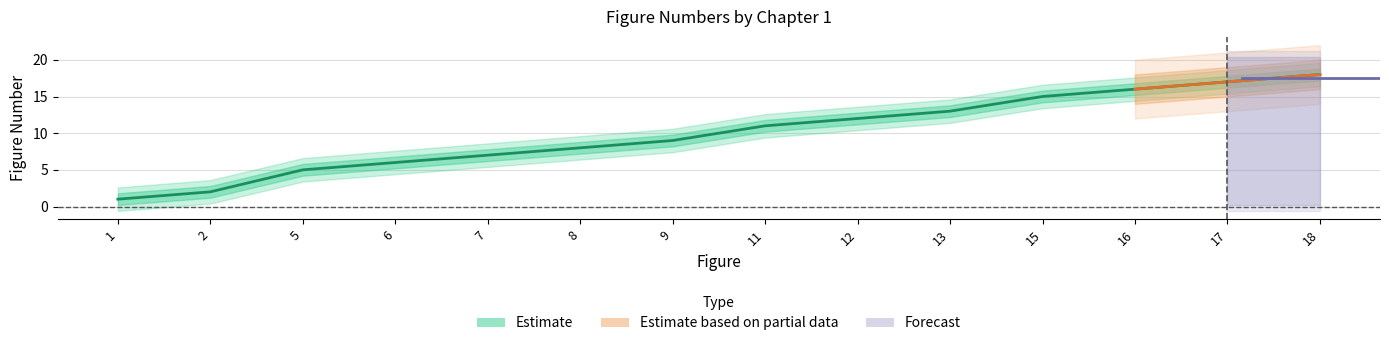

Which label corresponds to the largest value in the chart?

18